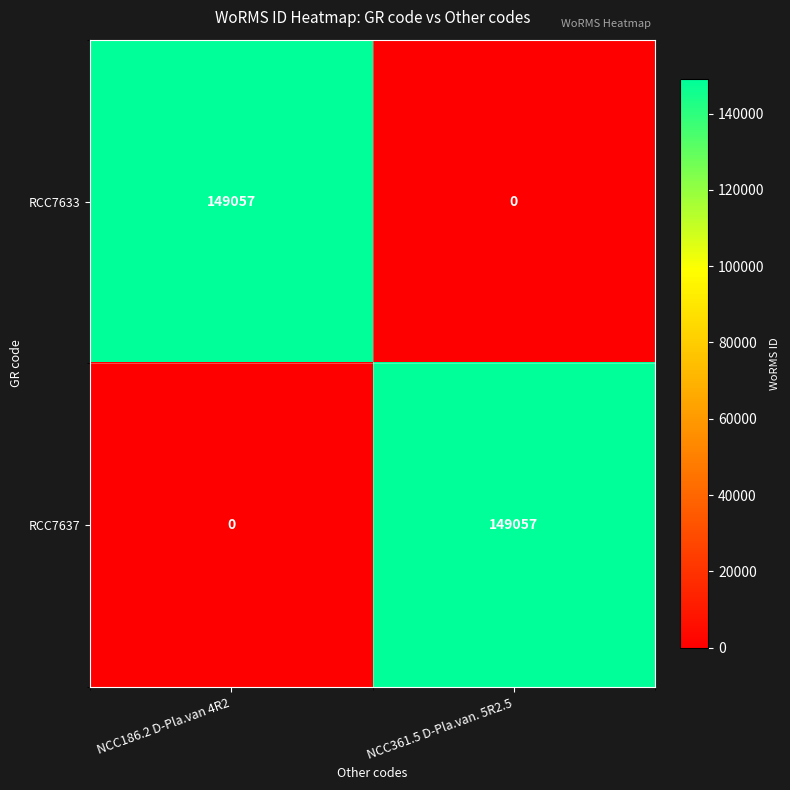

True or false: RCC7633 has a value of -53987 at NCC361.5 D-Pla.van. 5R2.5.

False